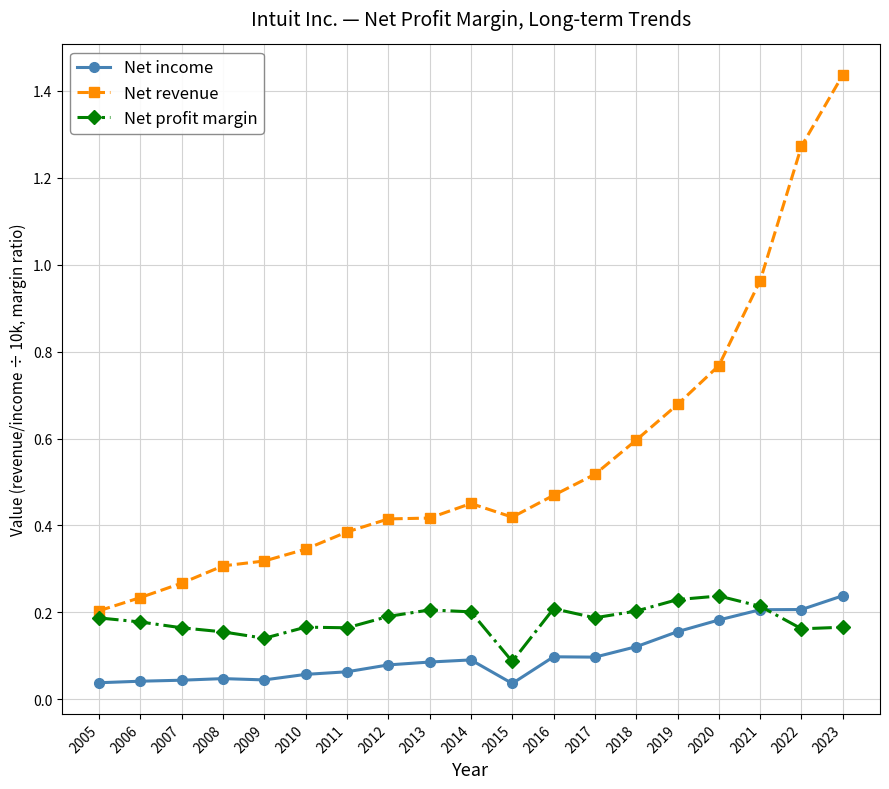

Which series has the largest range (max minus min)?

Net revenue